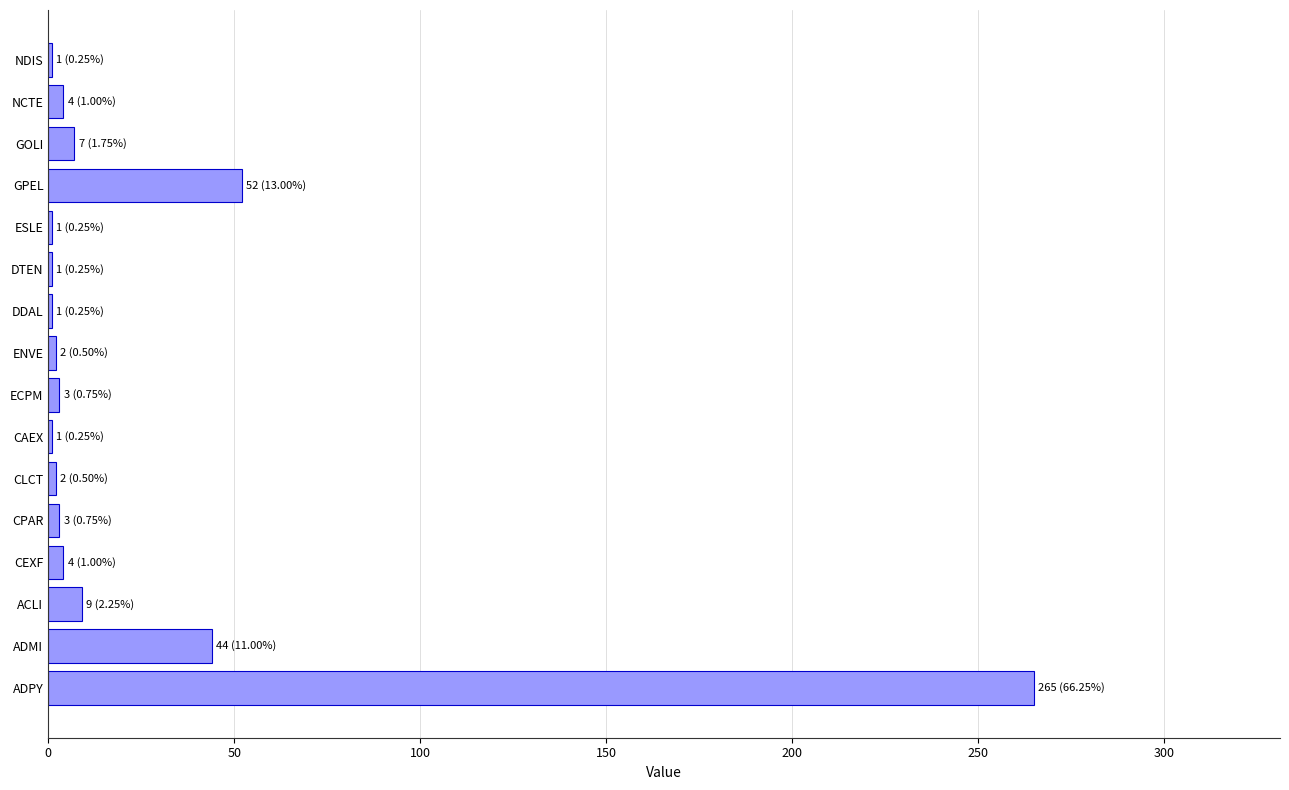

What is the change in value from ADMI to GPEL?

+8